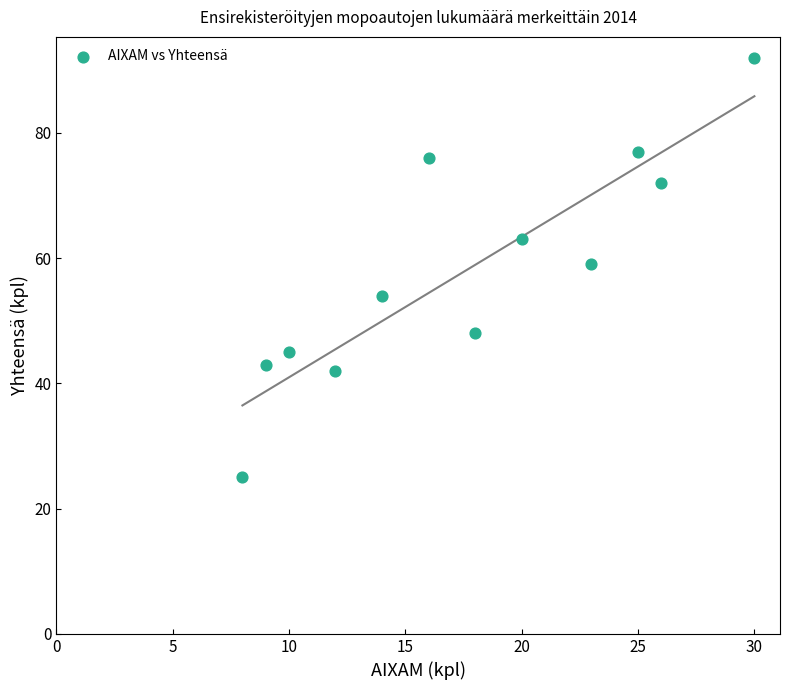

What is the range of Y values (max minus min)?

67